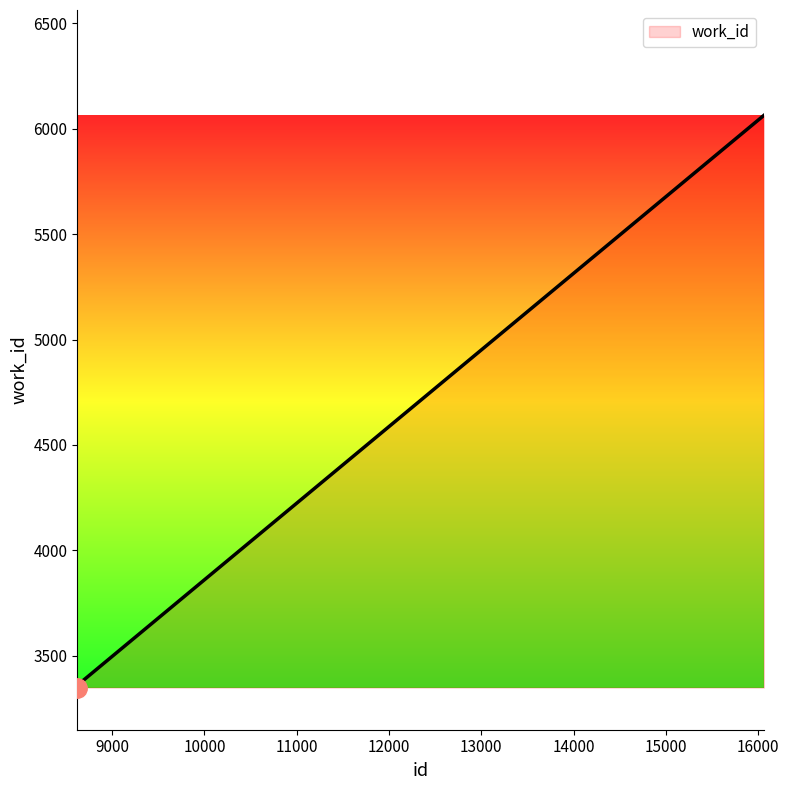

Reading left to right, transcribe all the data shown in this chart.

3349	3366	6063